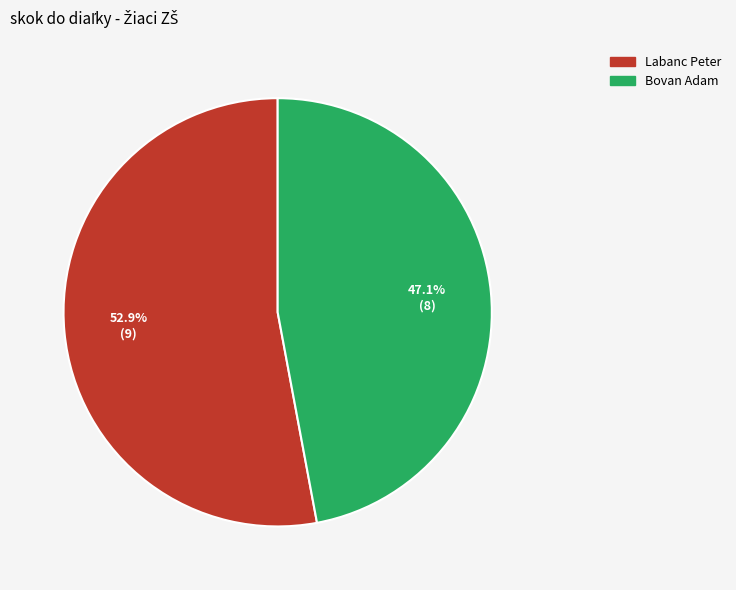

Combined, what portion of the pie is Labanc Peter and Bovan Adam?

100.0%